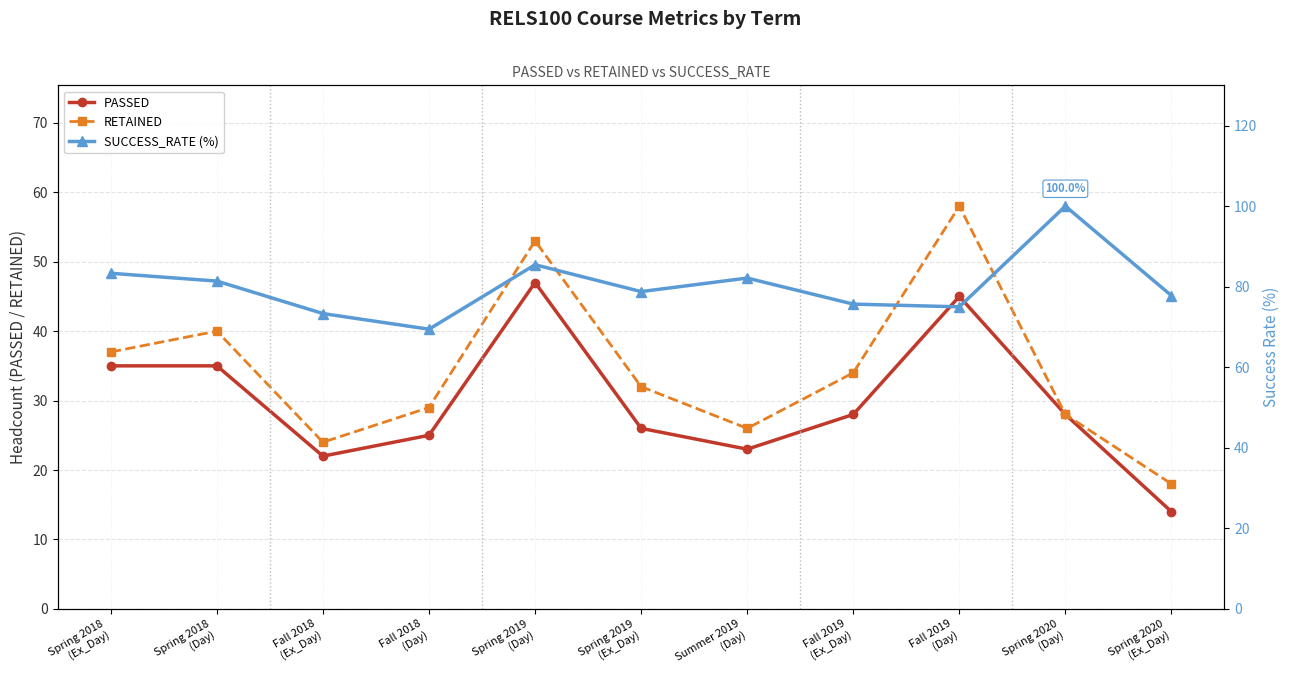

What is the sum of the RETAINED values at Spring 2020
(Day) and Spring 2018
(Ex_Day)?

65